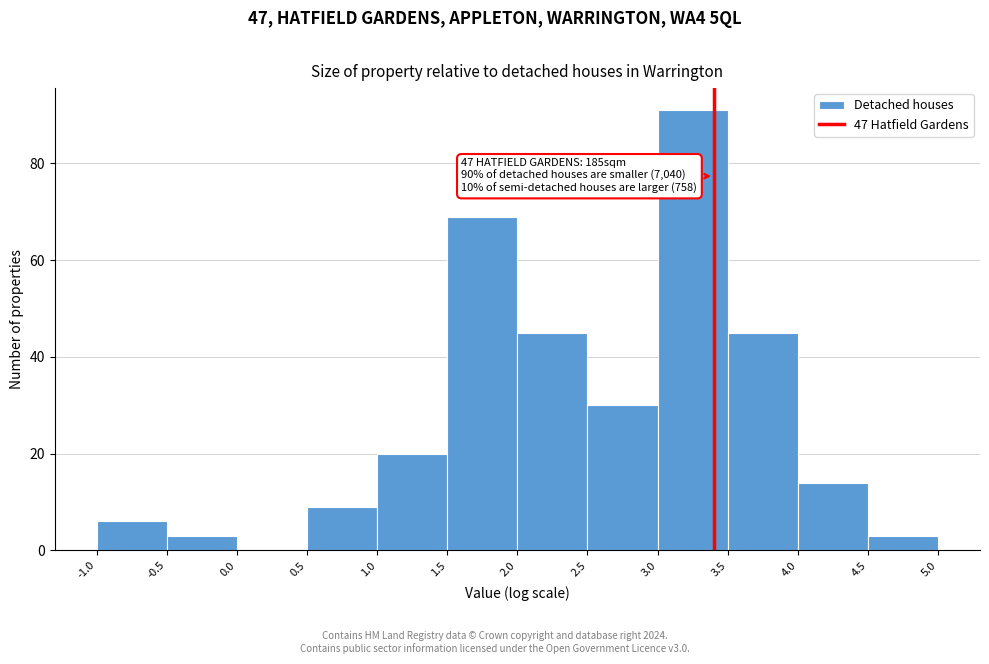

Over which range of the x-axis is the bar tallest?

3.0 to 3.5